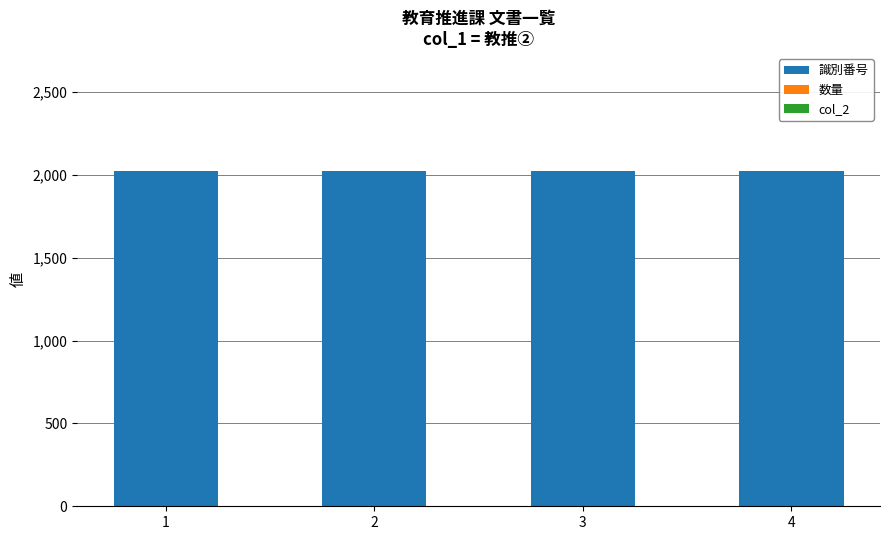

How many series are shown in this chart?

3